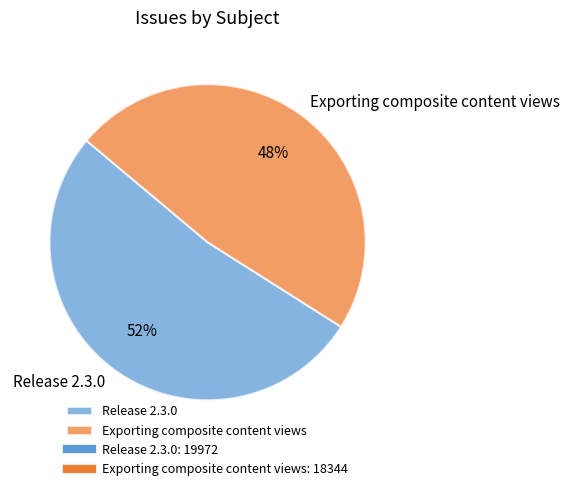

True or false: Release 2.3.0 accounts for 67% of the total.

False